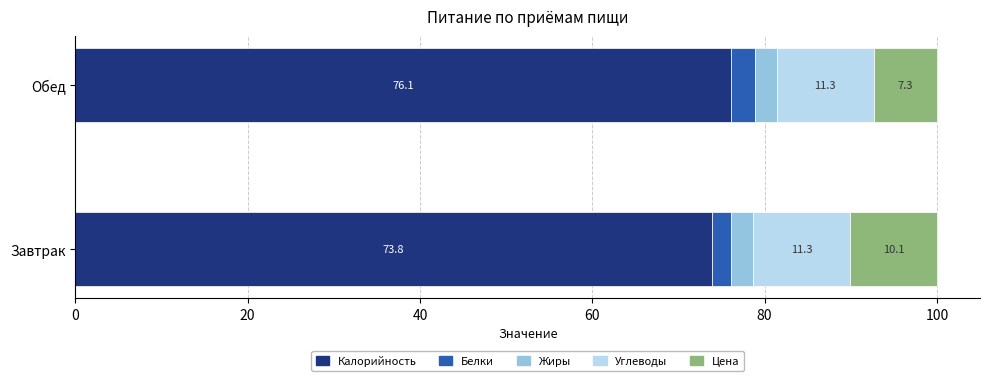

How many data points does each series have?

2